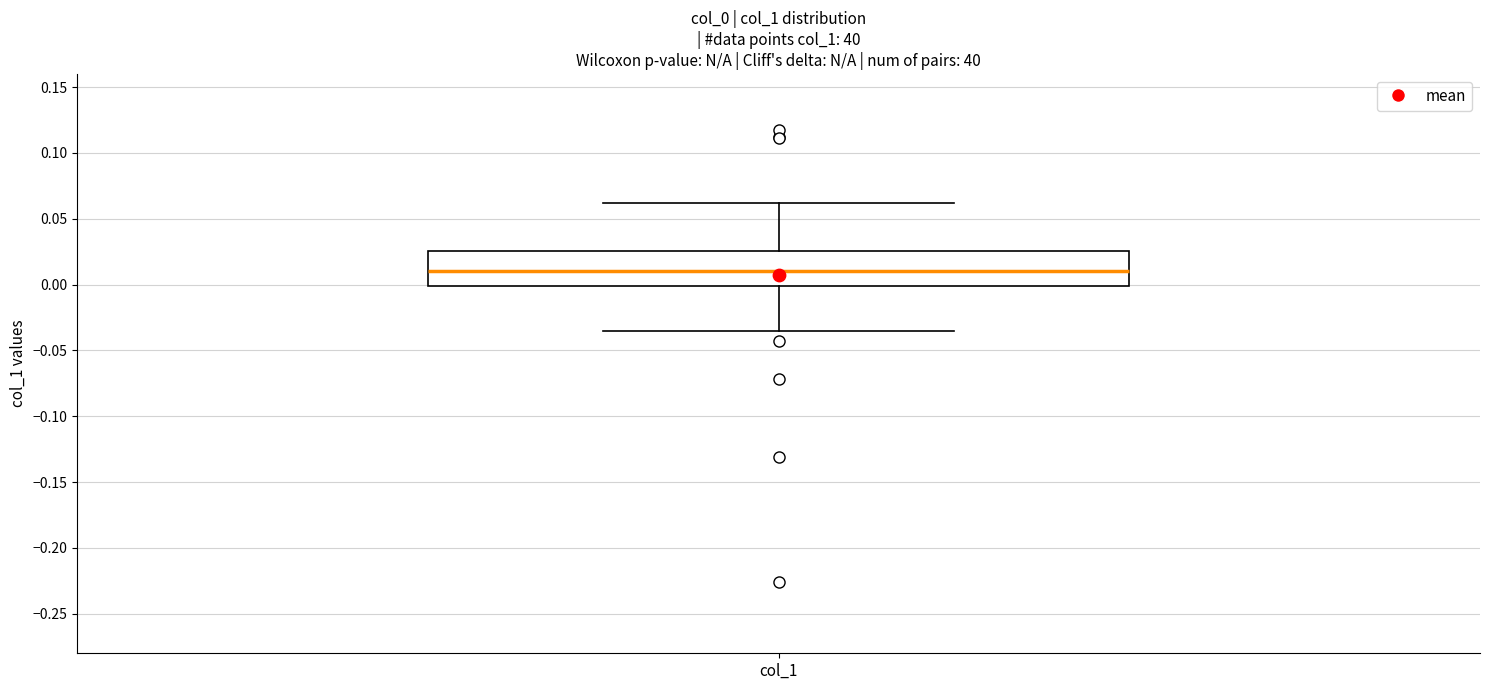

Read this box plot against the y-axis: the position of the median line, the range covered by the box, and the ends of both whiskers. The values are not printed on the chart, so give them approximately, as read against the axis.

median 0.010, box 0.000 to 0.025, whiskers -0.035 to 0.060